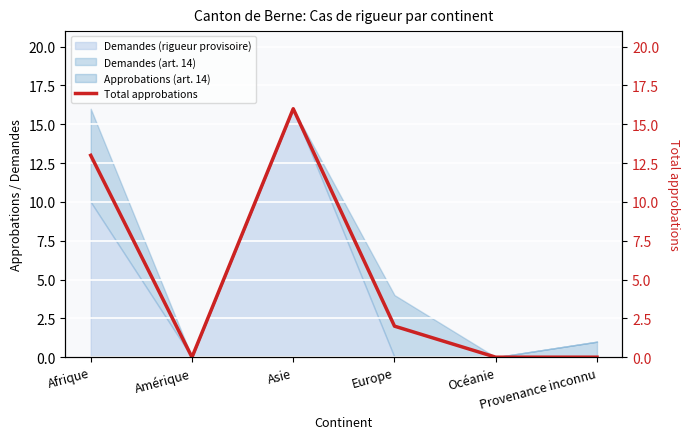

At which label does the data first exceed 2?

Afrique